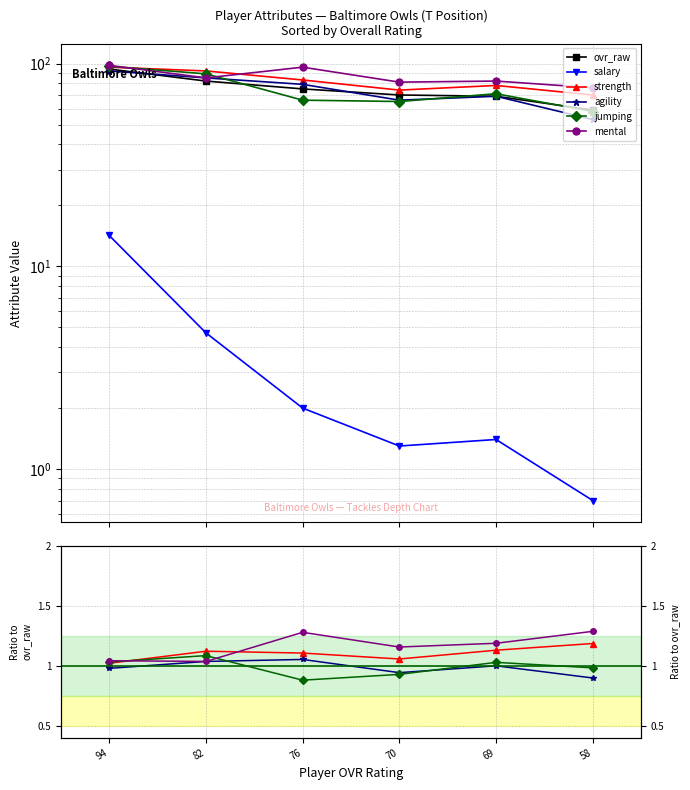

What is the sum of all agility values?

5.9